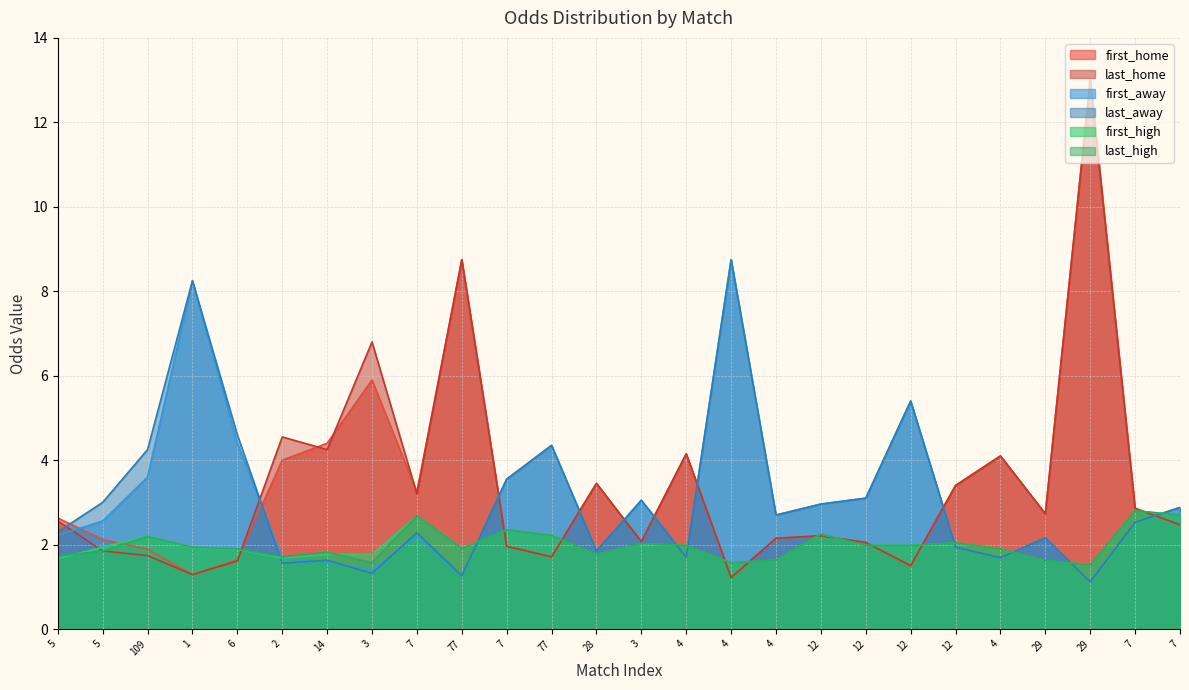

The value of last_high at 12 is 2.0. True or false?

True